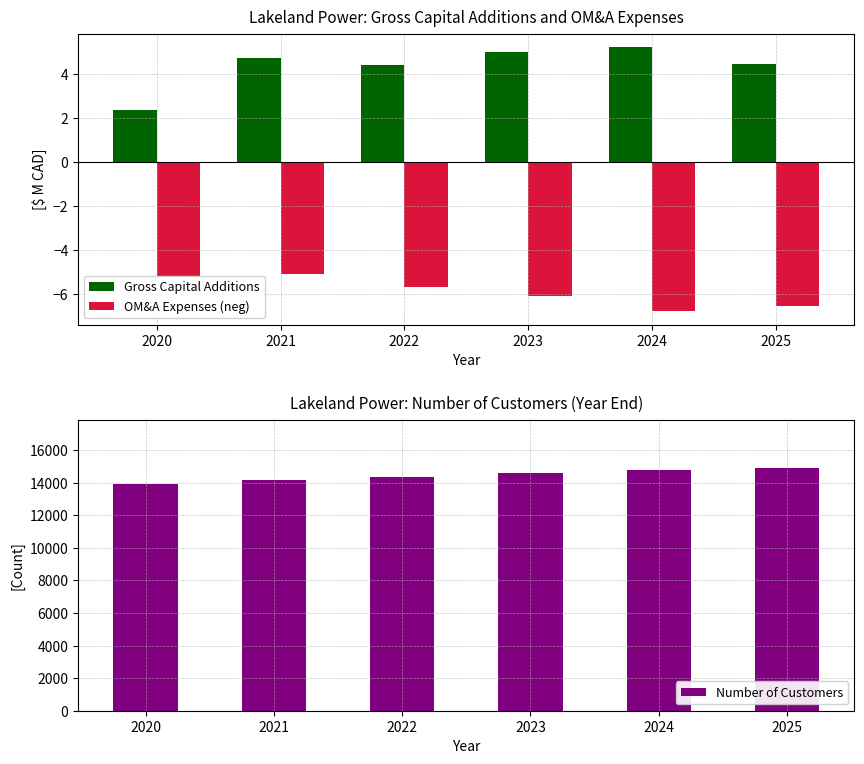

Read the Gross Capital Additions value at 2025.

4.5